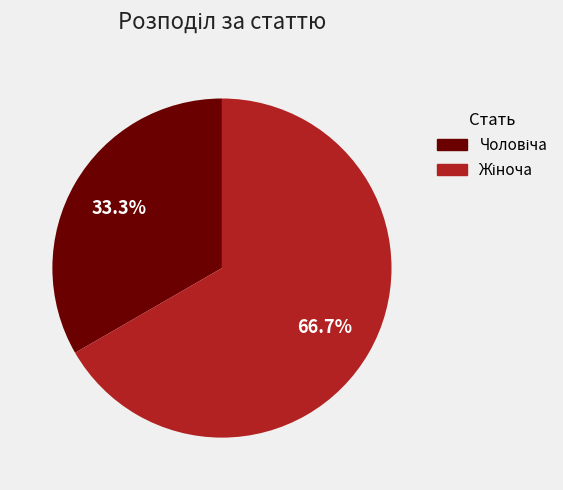

Is there a majority slice in this chart?

Yes